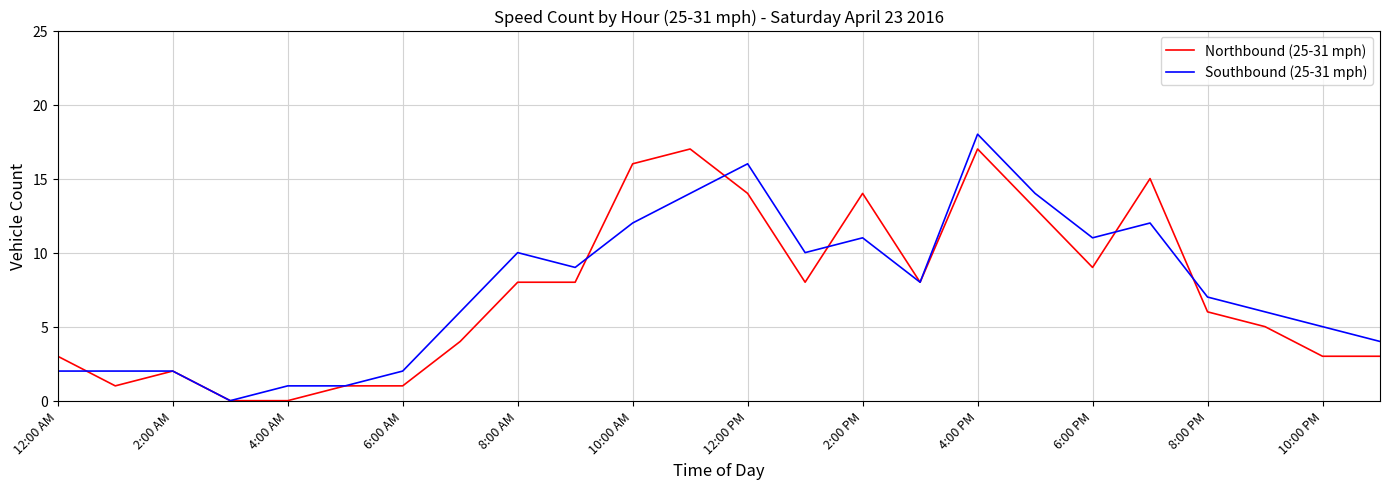

What is the maximum value for Southbound (25-31 mph)?

18